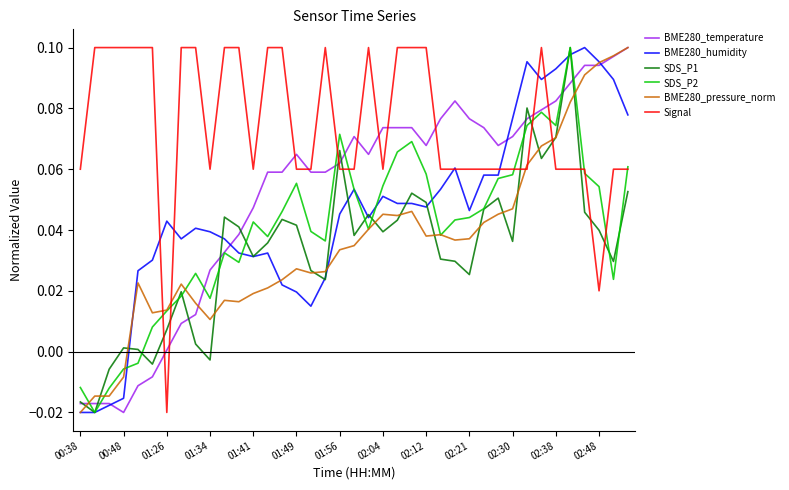

Which series has the largest total across all categories?

Signal